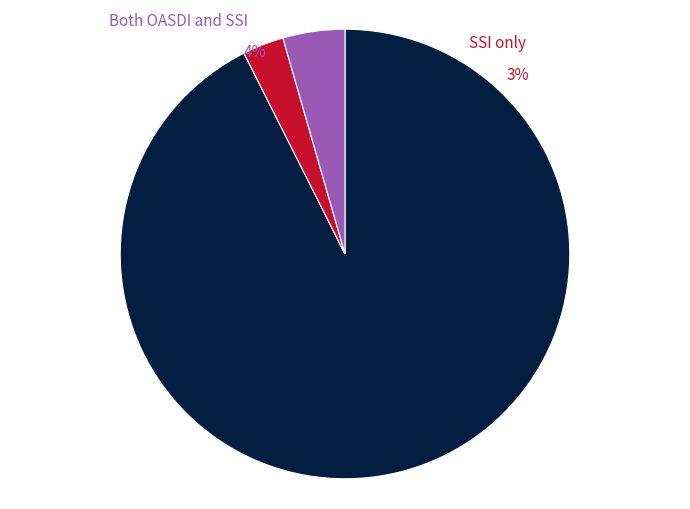

What is the ratio of the value at 28 to the value at 28?

1.0